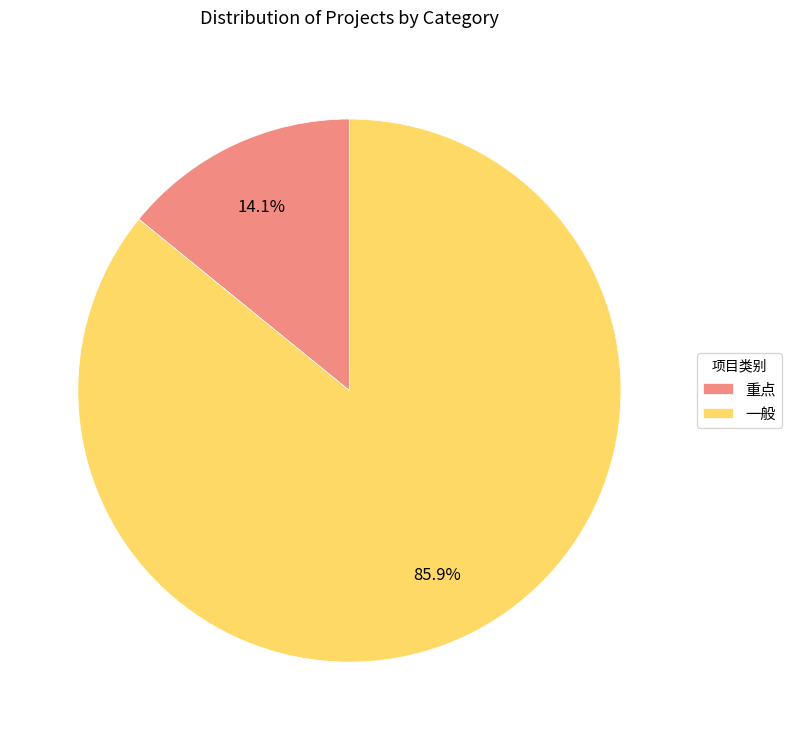

Is it true that 一般 is 86% of the pie?

True